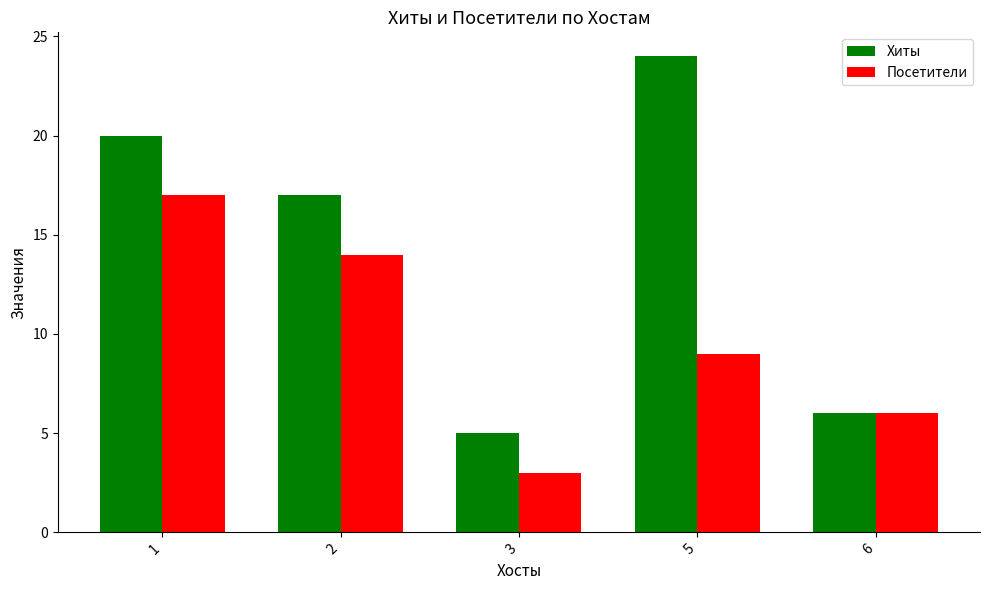

At which category is the sum across all series the highest?

1